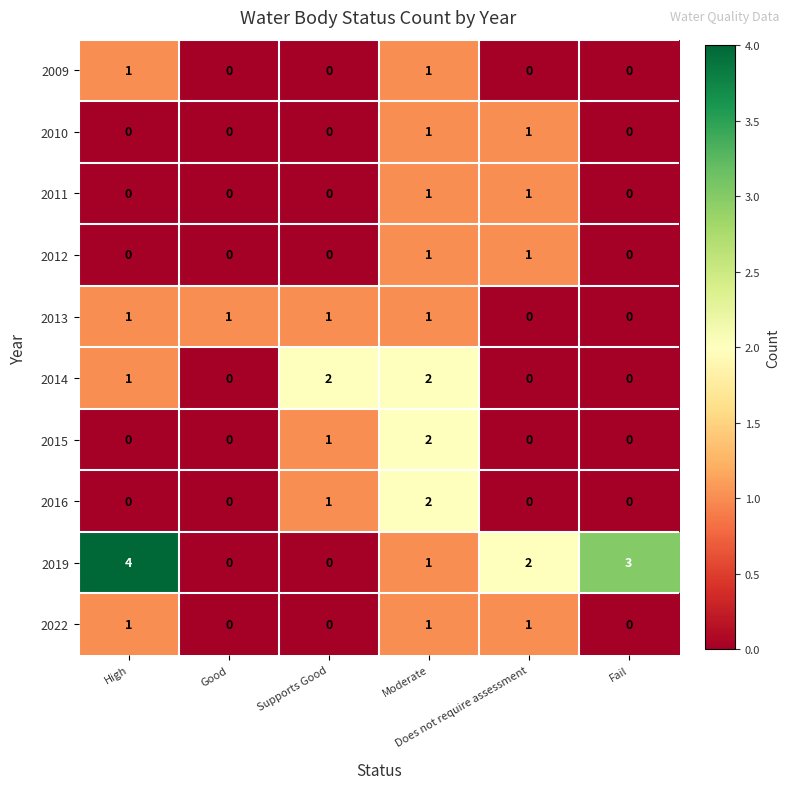

What is the maximum value shown in the chart?

4